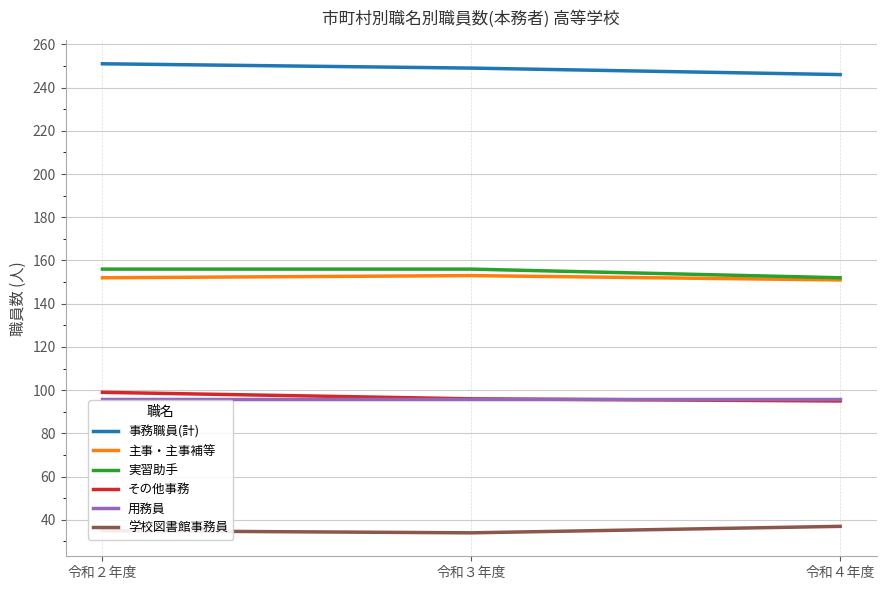

Is the value of 実習助手 at 令和３年度 greater than the value of 主事・主事補等 at 令和４年度?

Yes